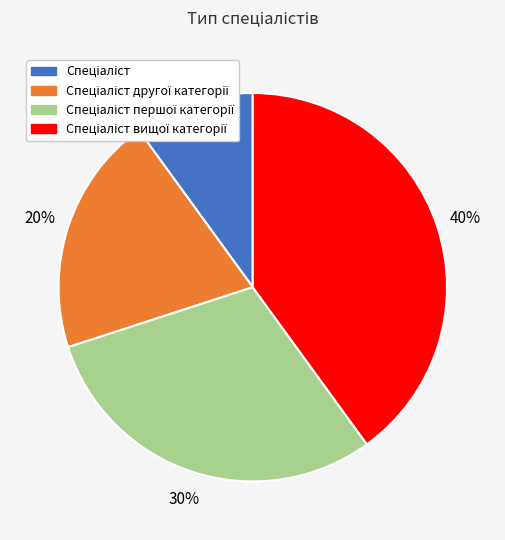

To the nearest percent, what is the average slice percentage?

25%